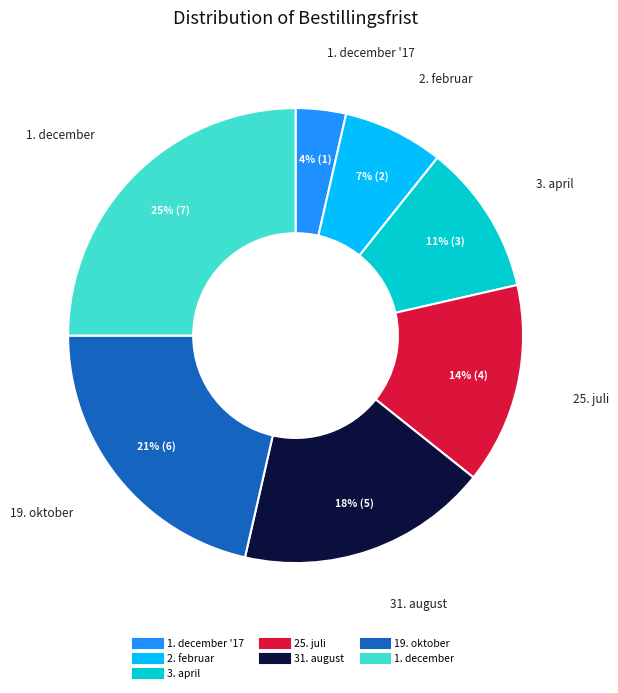

Is there a majority slice in this chart?

No